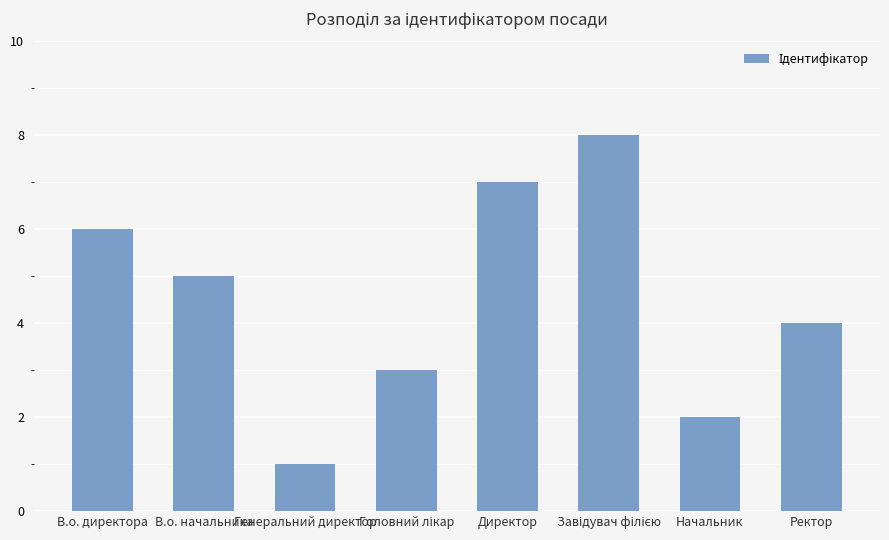

The value at Начальник is 3. True or false?

False